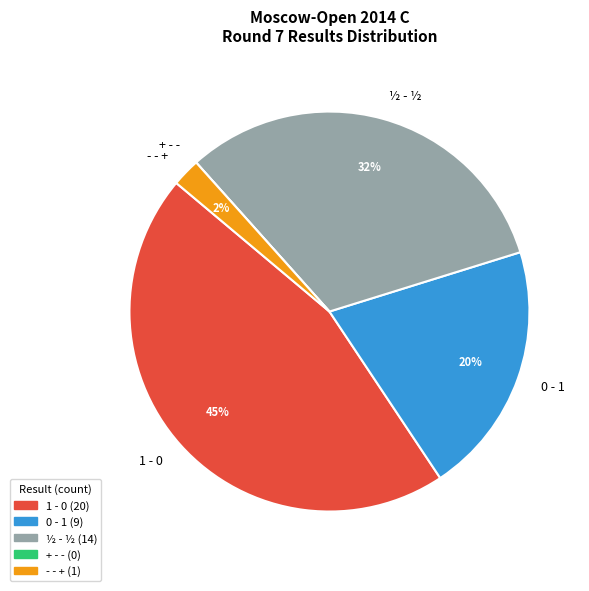

Is there a majority slice in this chart?

No